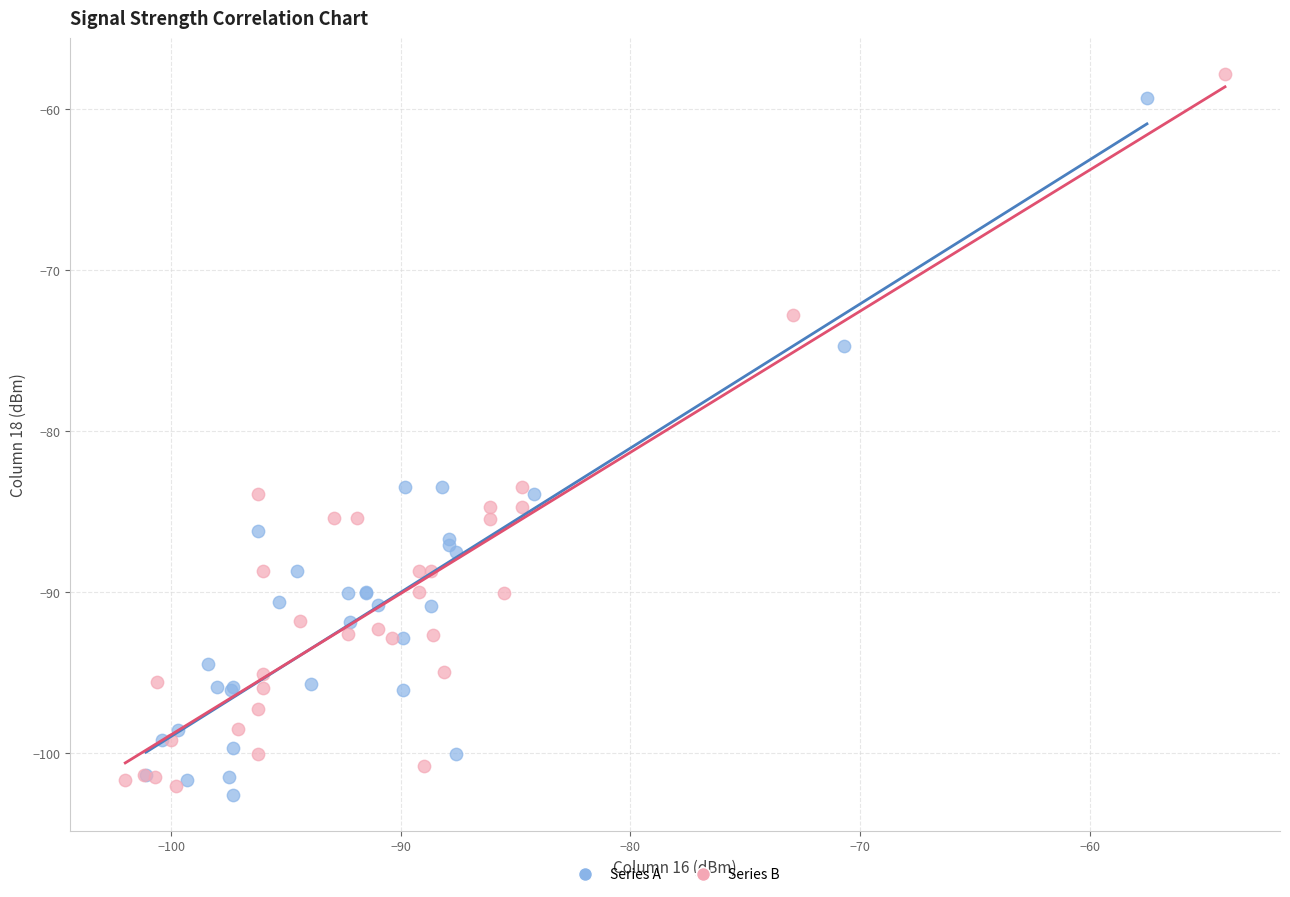

Which series reaches the minimum Y coordinate?

Series A